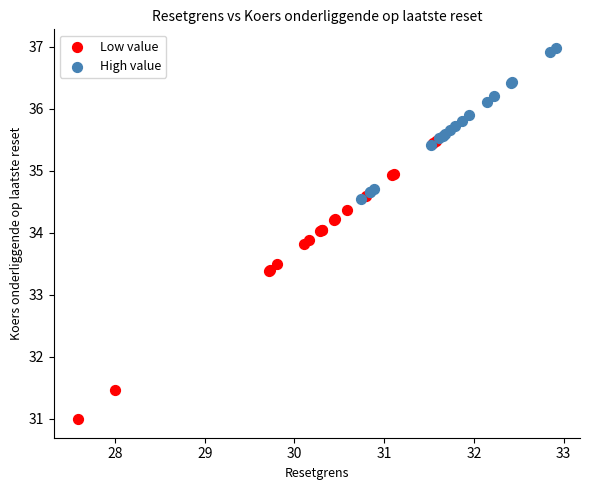

Which series has the widest spread of Y values?

Low value